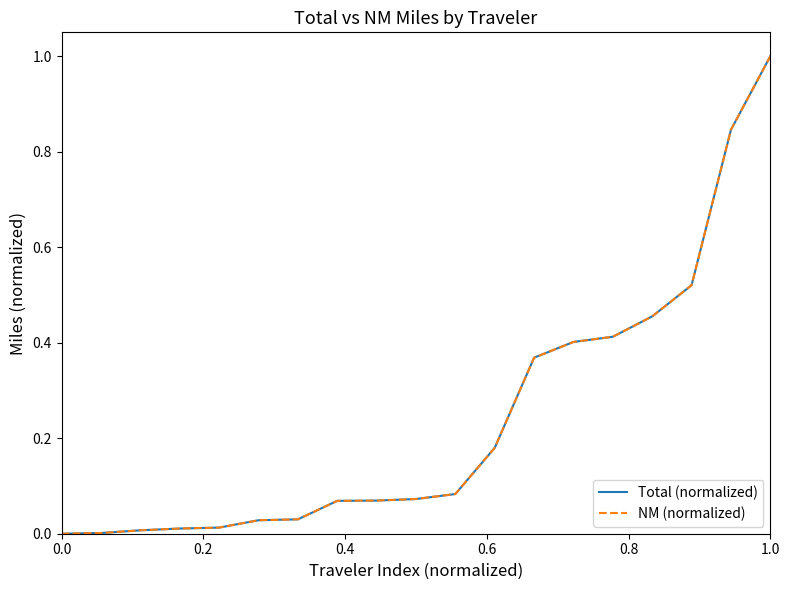

Which series has the widest spread of values?

Total (normalized)